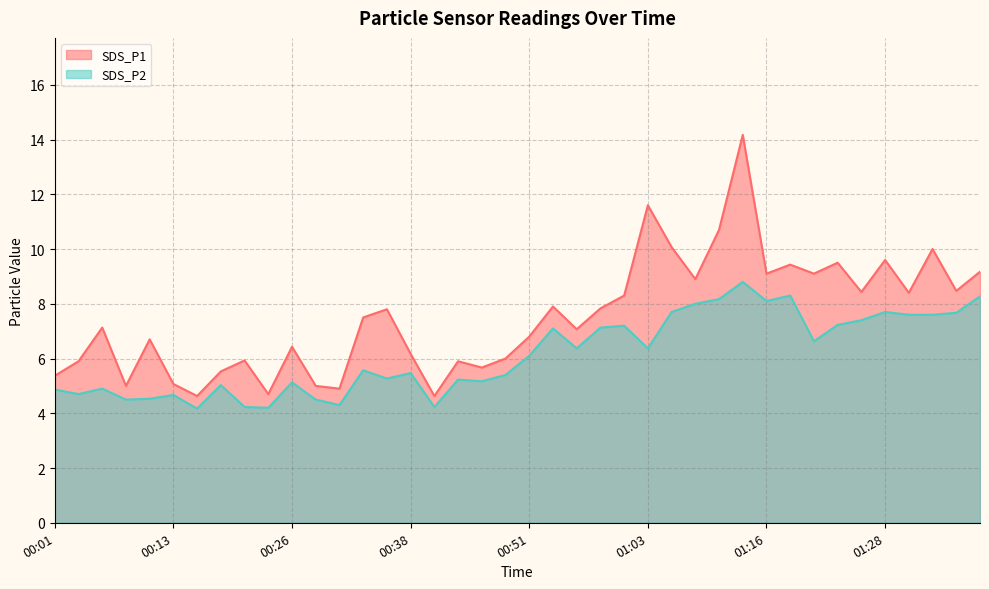

Reading right to left, what are all the values shown in this chart?

SDS_P1: 01:38=9.2	01:36=8.5	01:33=10.0	01:31=8.4	01:28=9.6	01:26=8.4	01:23=9.5	01:21=9.1	01:18=9.4	01:16=9.1	01:13=14.2	01:11=10.7	01:08=8.9	01:06=10.1	01:03=11.6	01:01=8.3	00:58=7.8	00:56=7.1	00:53=7.9	00:51=6.8	00:48=6.0	00:46=5.7	00:43=5.9	00:41=4.6	00:38=6.2	00:36=7.8	00:33=7.5	00:31=4.9	00:28=5.0	00:26=6.4	00:23=4.7	00:21=5.9	00:18=5.5	00:16=4.6	00:13=5.1	00:11=6.7	00:08=5.0	00:06=7.1	00:03=5.9	00:01=5.4
SDS_P2: 01:38=8.3	01:36=7.7	01:33=7.6	01:31=7.6	01:28=7.7	01:26=7.4	01:23=7.2	01:21=6.6	01:18=8.3	01:16=8.1	01:13=8.8	01:11=8.2	01:08=8.0	01:06=7.7	01:03=6.4	01:01=7.2	00:58=7.1	00:56=6.4	00:53=7.1	00:51=6.1	00:48=5.4	00:46=5.2	00:43=5.2	00:41=4.2	00:38=5.5	00:36=5.3	00:33=5.6	00:31=4.3	00:28=4.5	00:26=5.1	00:23=4.2	00:21=4.2	00:18=5.0	00:16=4.2	00:13=4.7	00:11=4.5	00:08=4.5	00:06=4.9	00:03=4.7	00:01=4.9